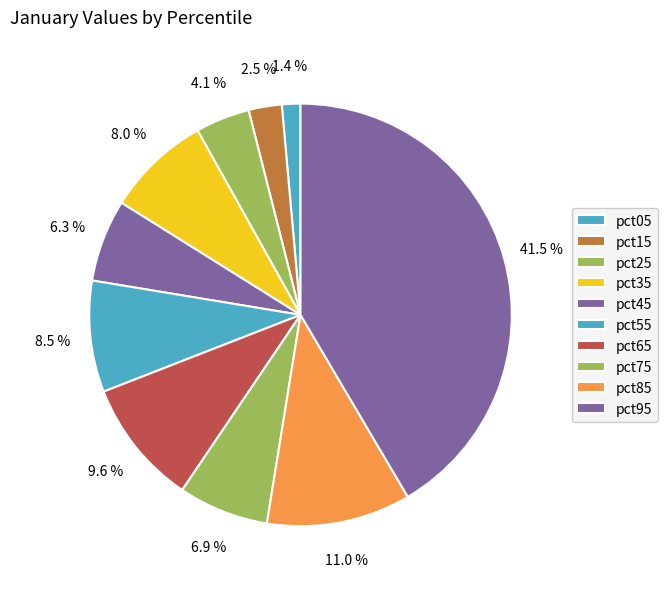

Does pct75 represent more than half of the total?

No